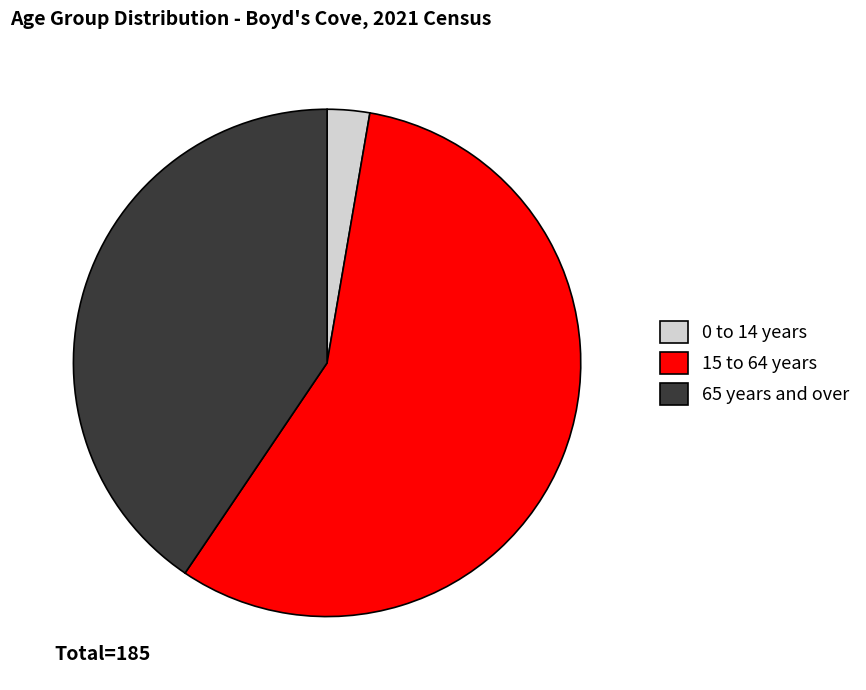

What is the largest slice in the pie chart?

15 to 64 years